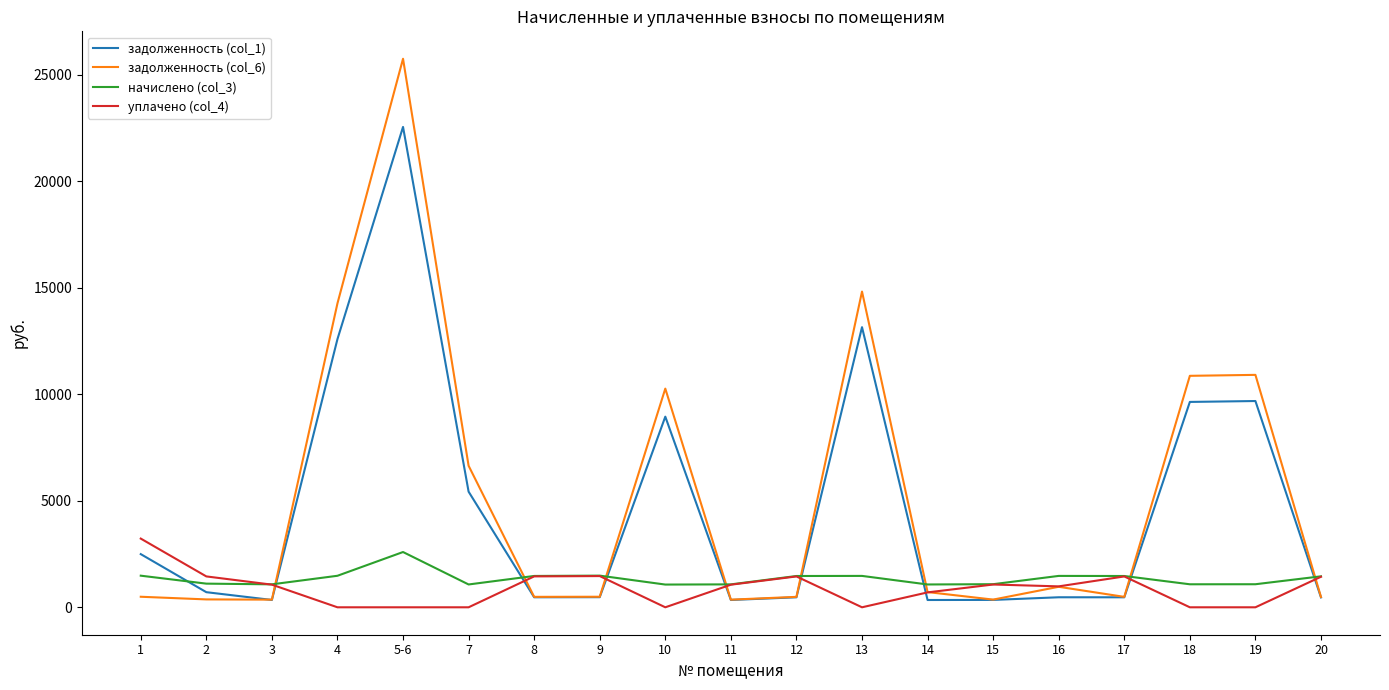

Does the chart have visible grid lines?

No